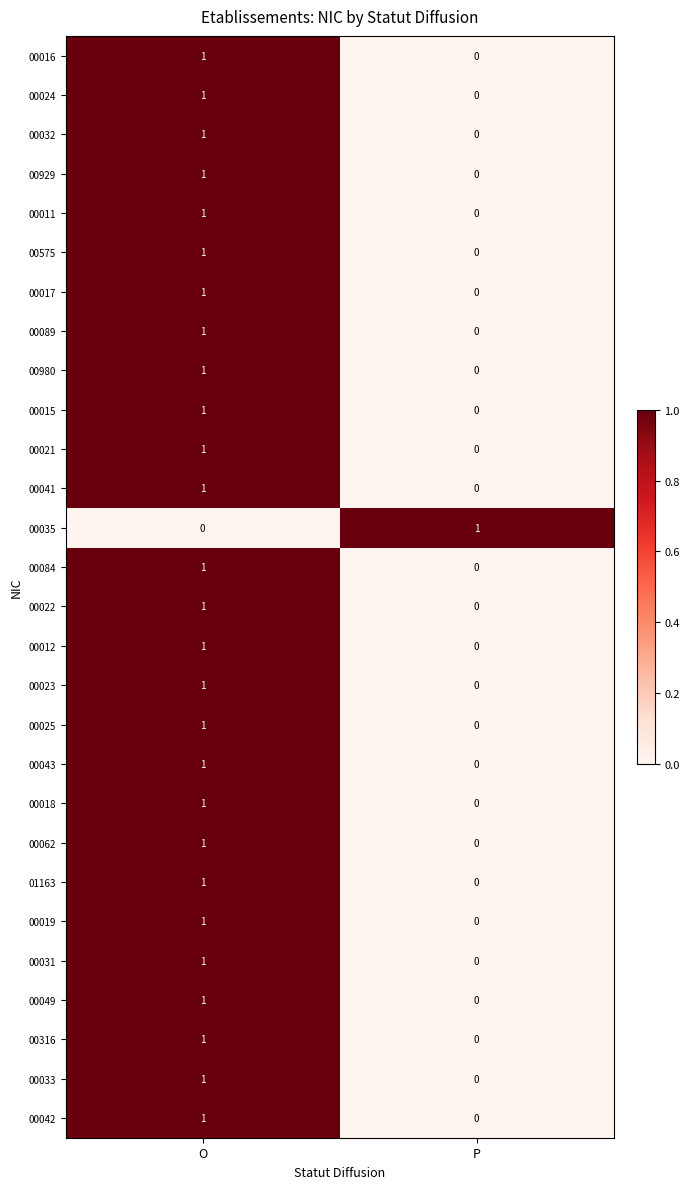

At which category is the sum across all series the highest?

O